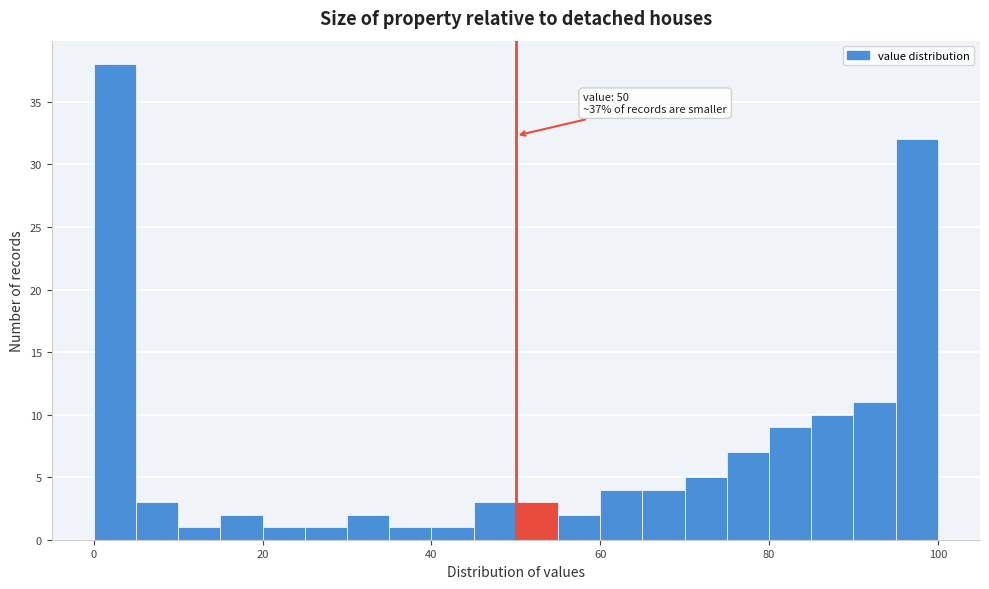

Read against the x-axis, roughly where is the centre of the tallest bar?

2